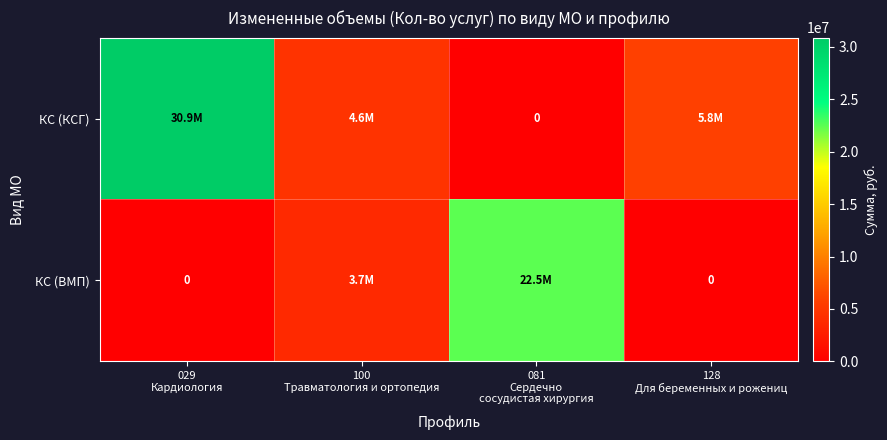

At which label does КС (ВМП) reach its minimum?

029 Кардиология